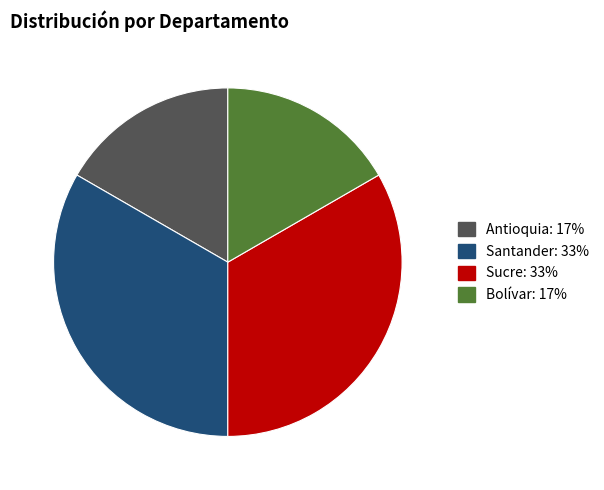

Which has a higher value, Antioquia or Sucre?

Sucre